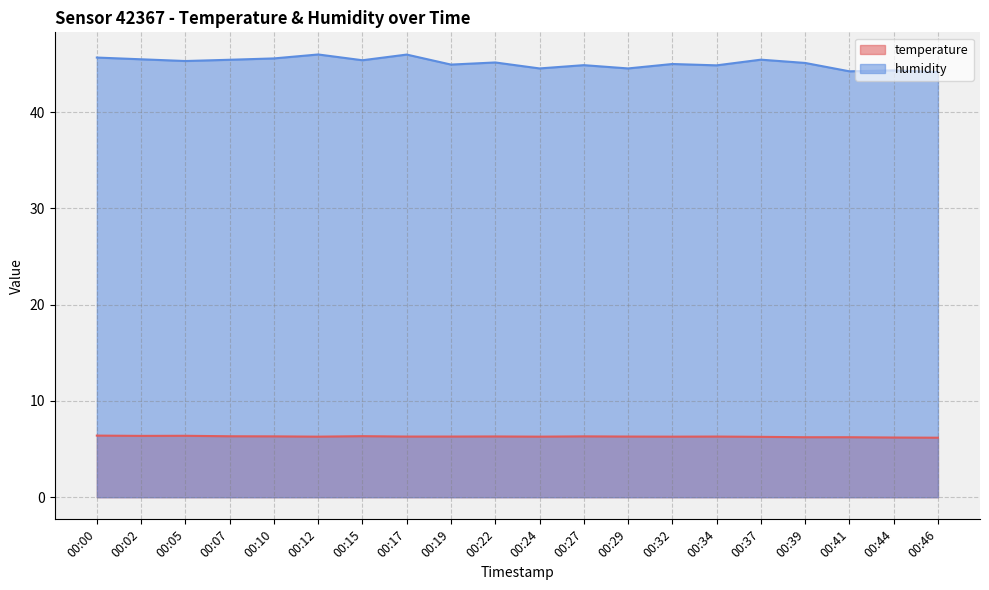

Between 00:17 and 00:24, which series saw the biggest shift?

humidity